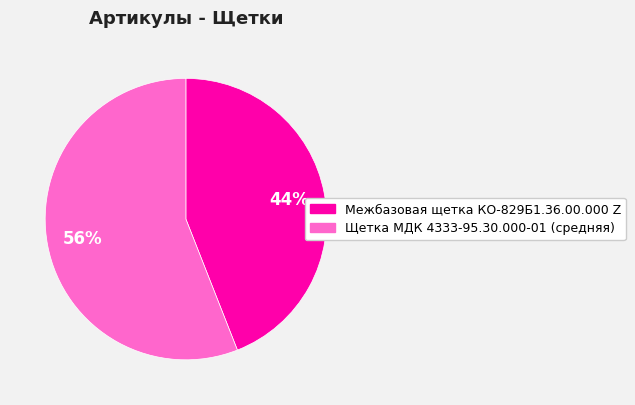

To the nearest percent, what percentage of the pie is Межбазовая щетка КО-829Б1.36.00.000 Z?

44%